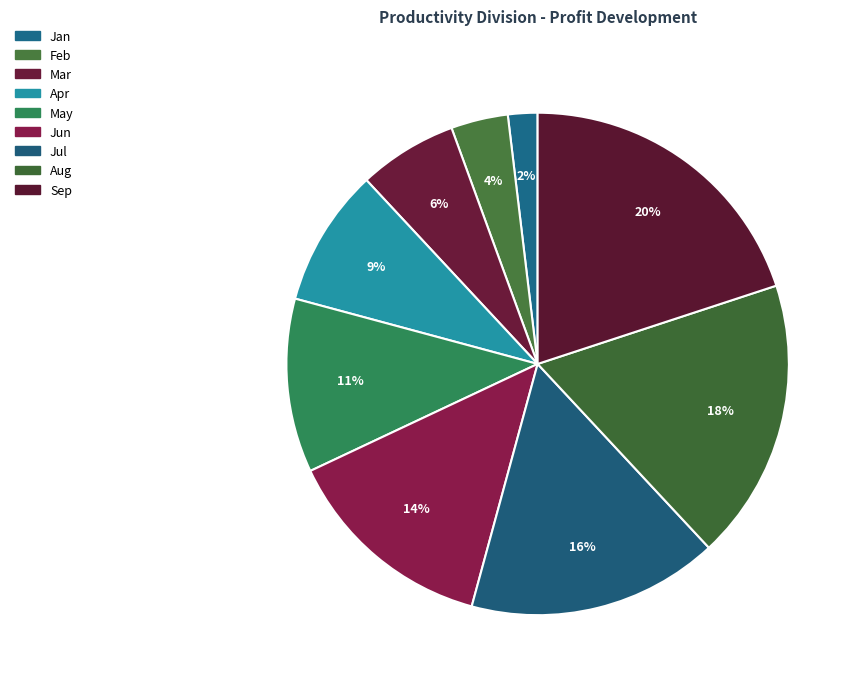

To the nearest percent, what is the average slice percentage?

11%